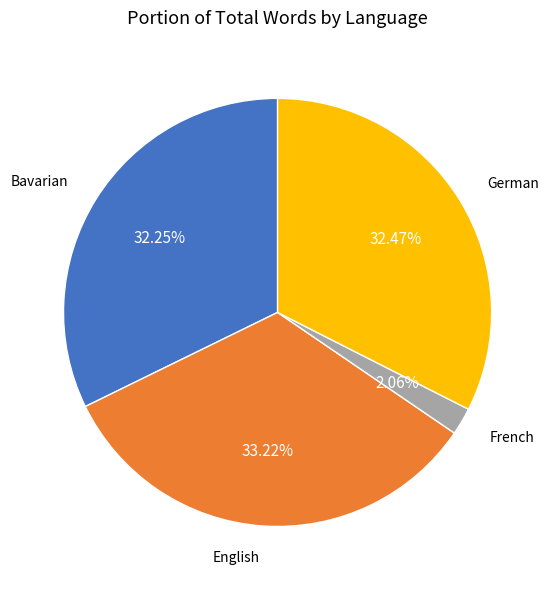

Approximately how many times larger is the value at Bavarian compared to English?

1.0